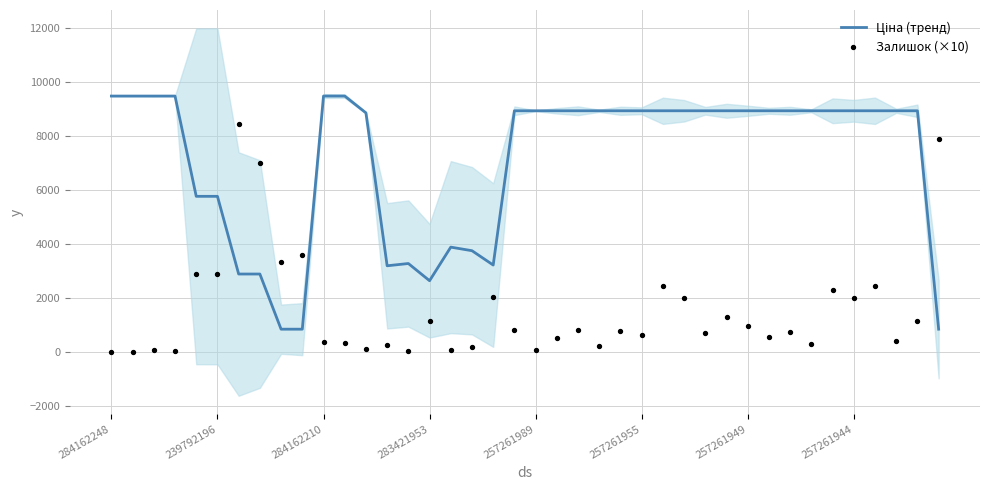

Which series has the largest total across all categories?

Ціна (тренд)